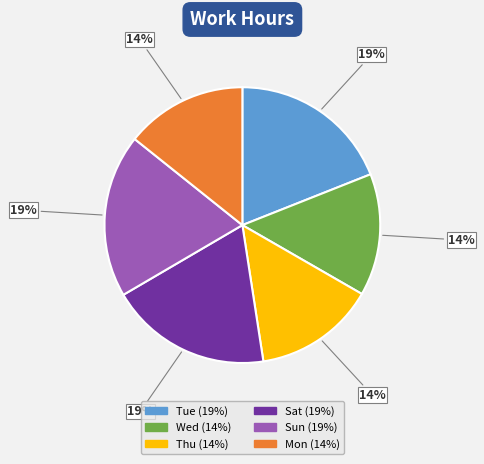

To the nearest percent, what is the average slice percentage?

17%